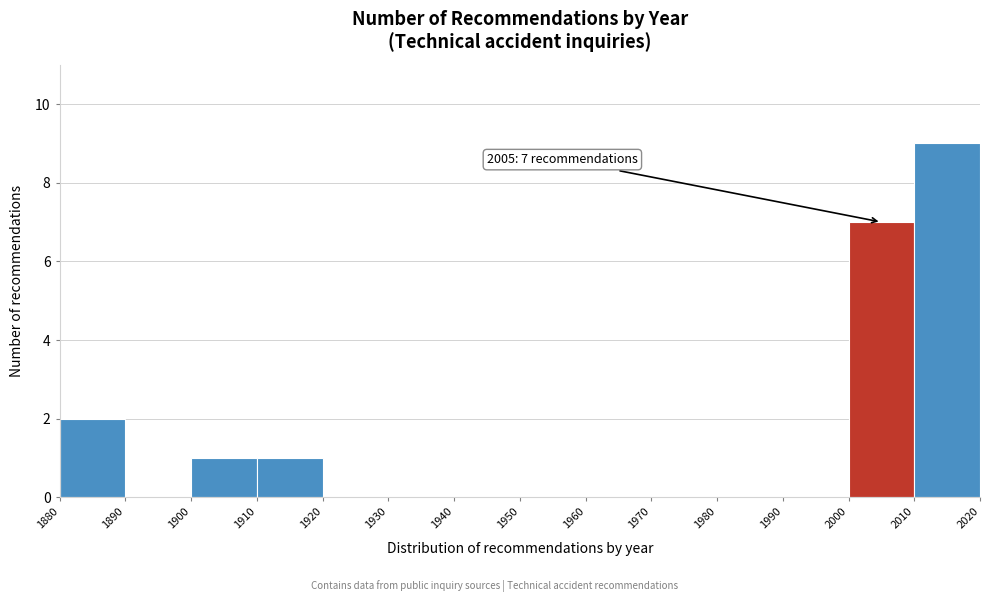

Over which range of the x-axis is the bar tallest?

2010 to 2020